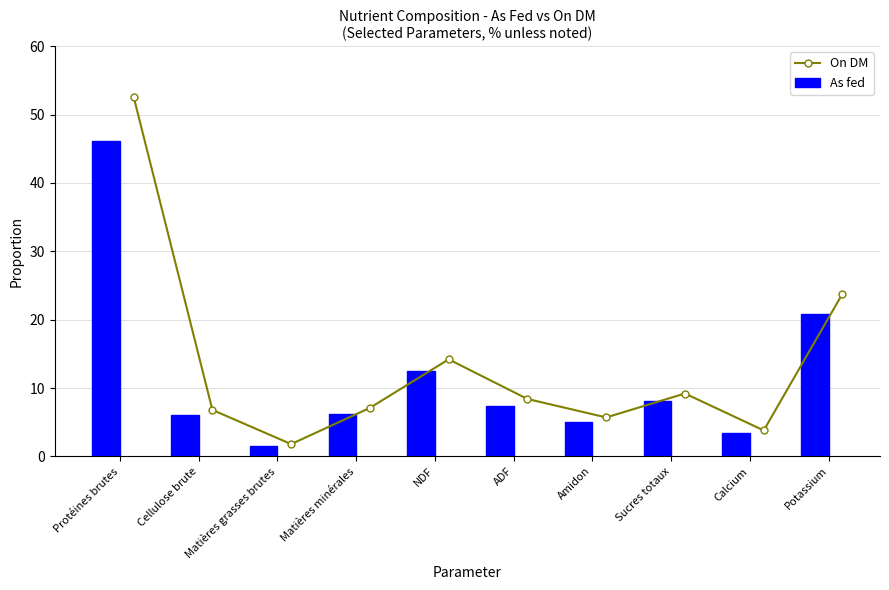

Which series changed the most between Matières grasses brutes and Matières minérales?

On DM